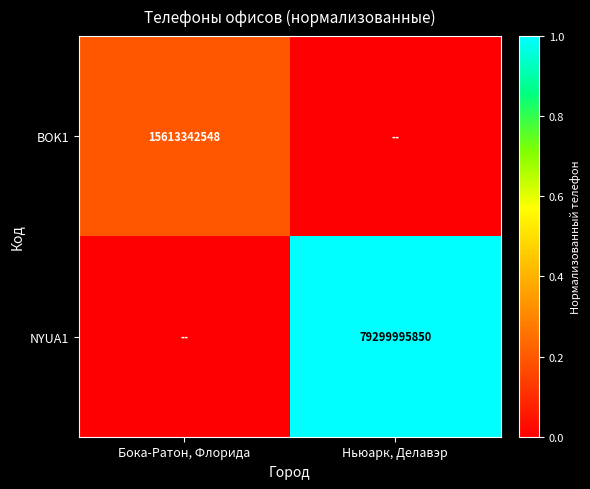

The BOK1 series shows 0.3 at Бока-Ратон, Флорида. True or false?

False